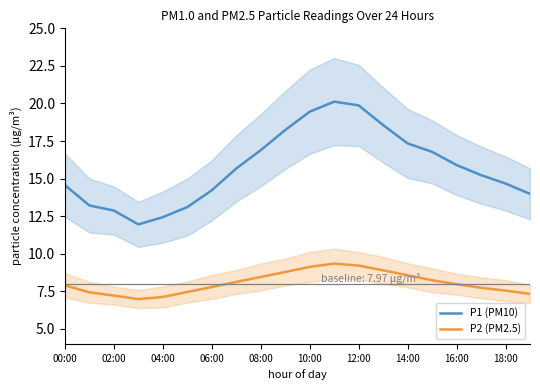

Is the value of P2 (PM2.5) at 00:00 greater than the value of P1 (PM10) at 16:00?

No